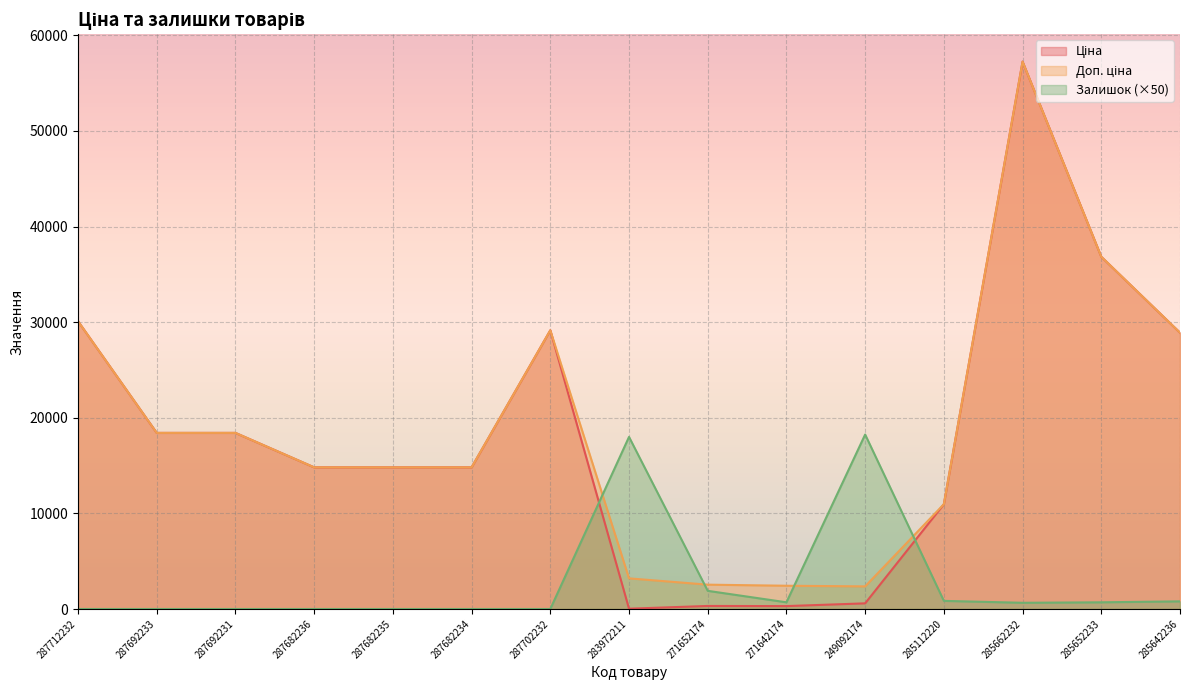

Does the chart display data point markers on the line(s)?

No